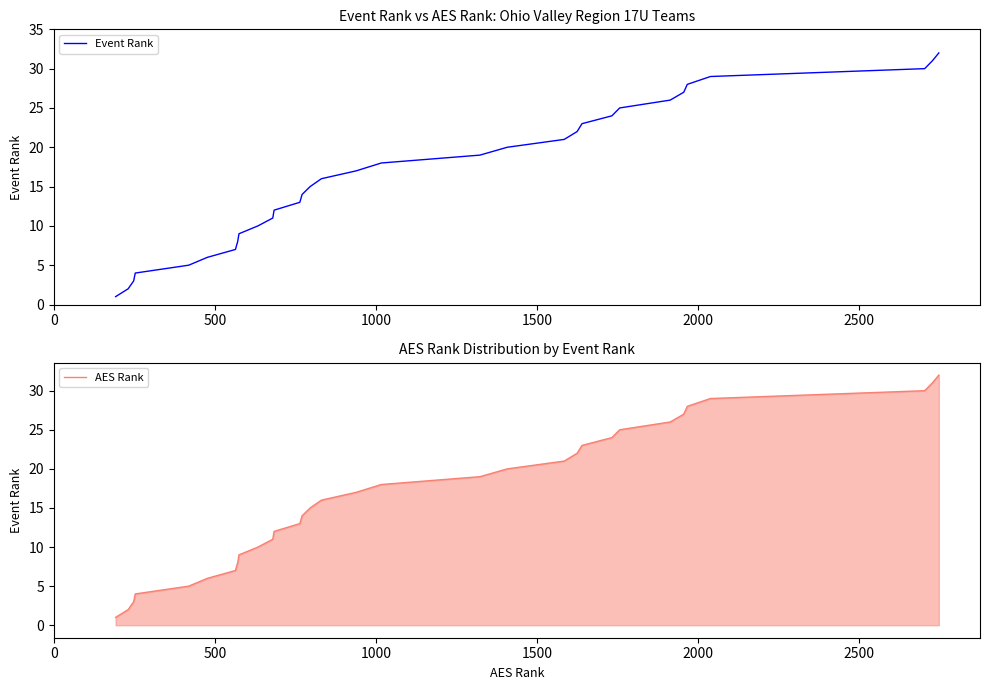

Does the chart display data point markers on the line(s)?

No